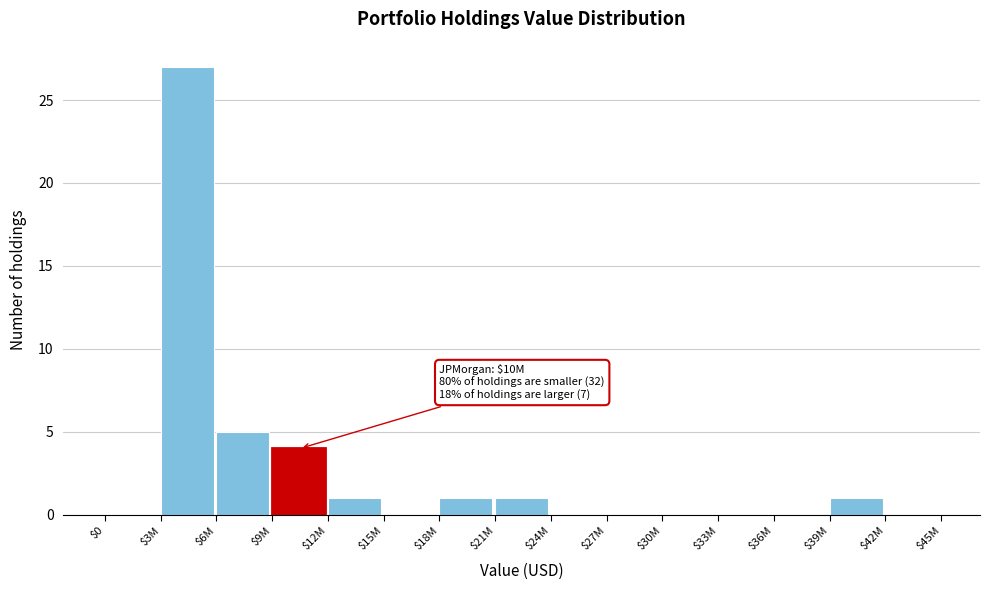

The chart shows a value of 27 at $3M. True or false?

True